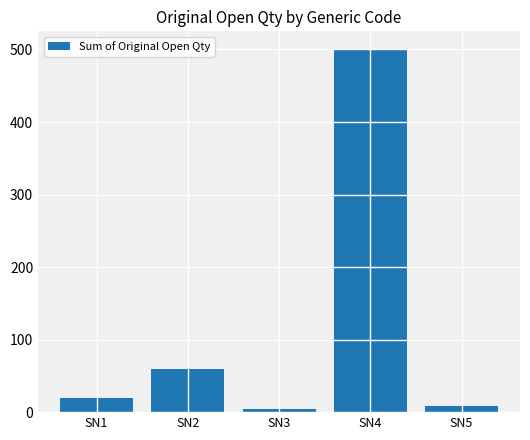

What is the value of the 1st bar from the left?

20